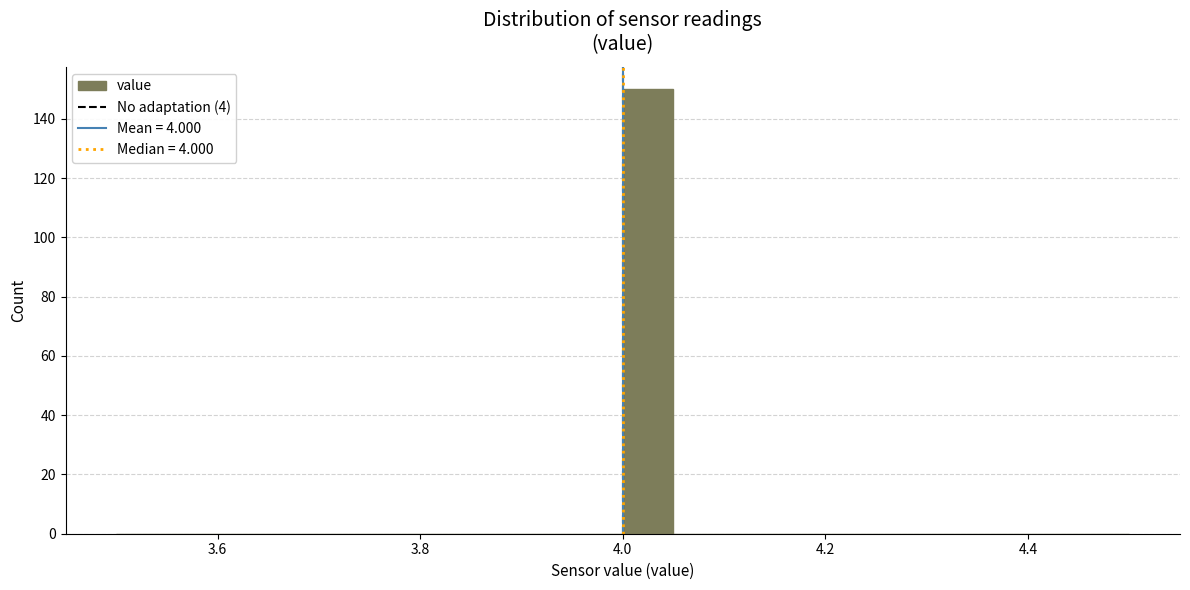

Around what value on the x-axis is the tallest bar? Give the approximate position of its centre, as read against the axis.

4.02